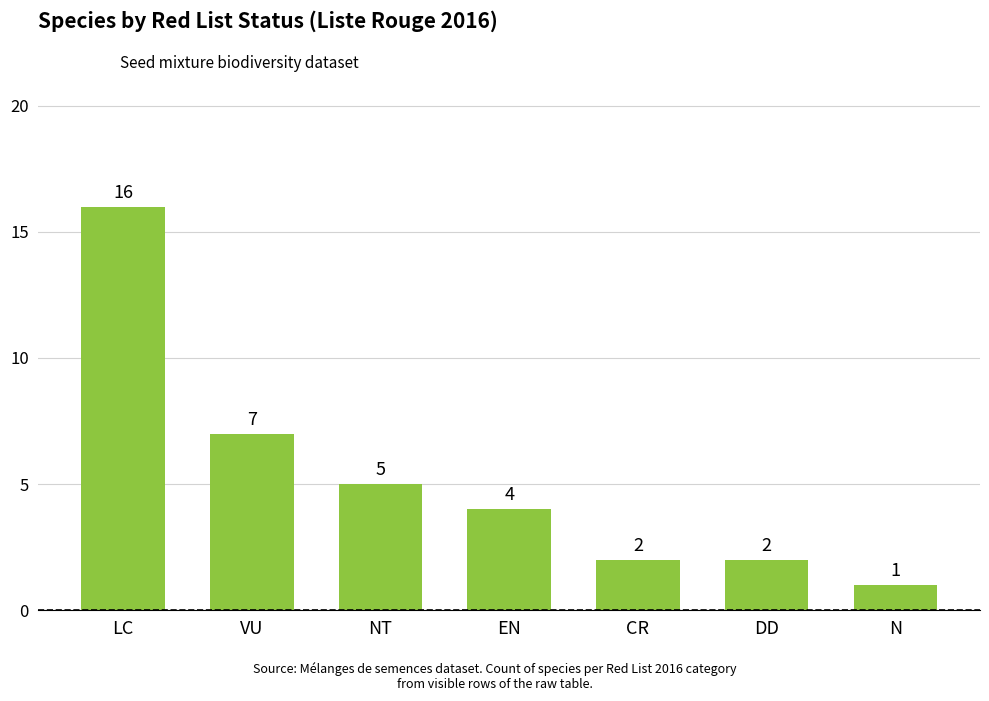

Is it true that the value at DD is 3?

False